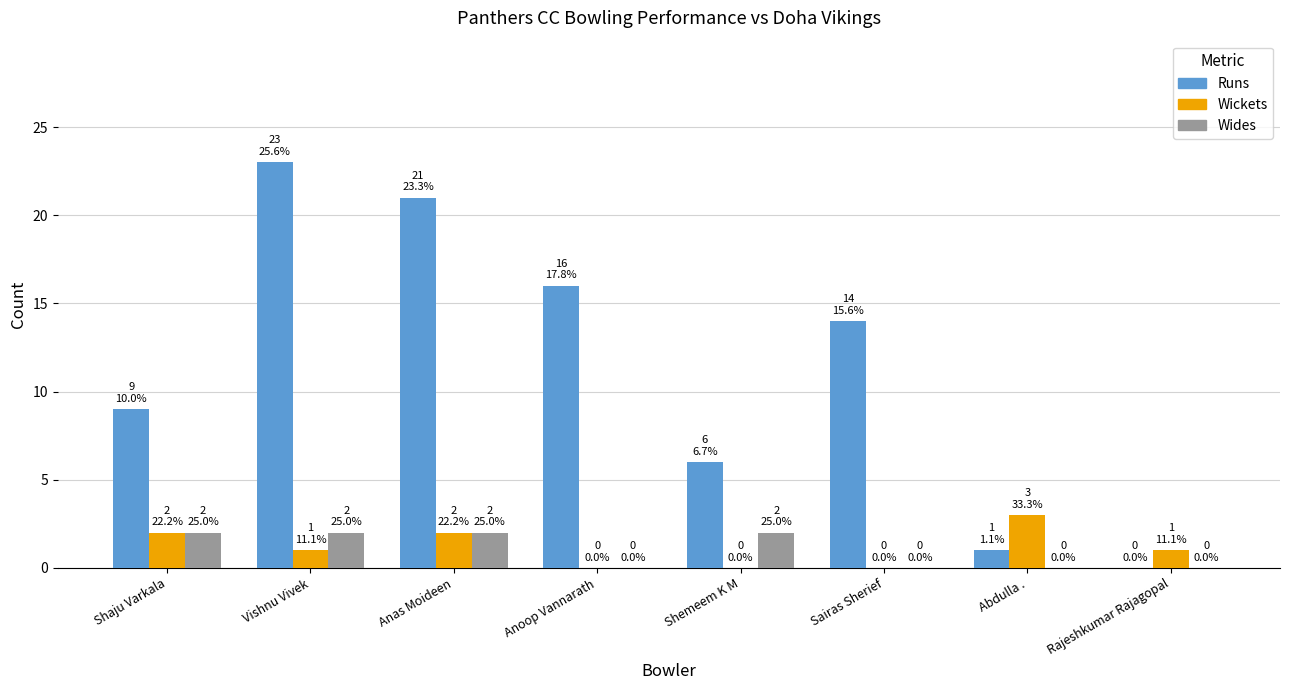

Which series has the largest range (max minus min)?

Runs